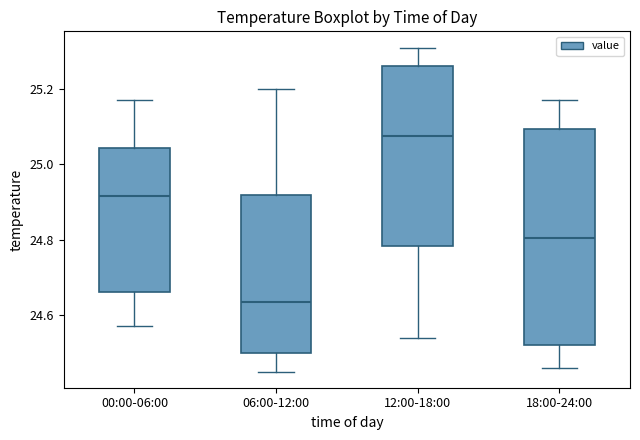

Where is the upper edge of the box for 06:00-12:00 on the y-axis? The values are not printed on the chart, so give them approximately, as read against the axis.

24.92